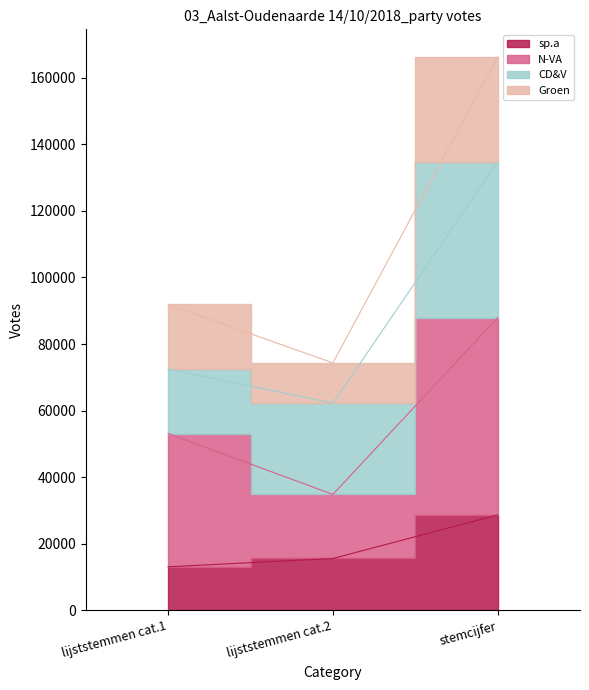

What is the difference between the maximum and minimum values in the N-VA series?

53126